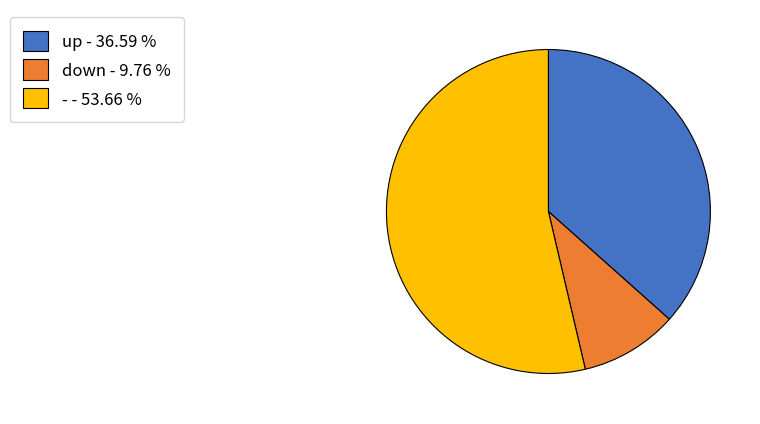

Between up and down, which is larger?

up